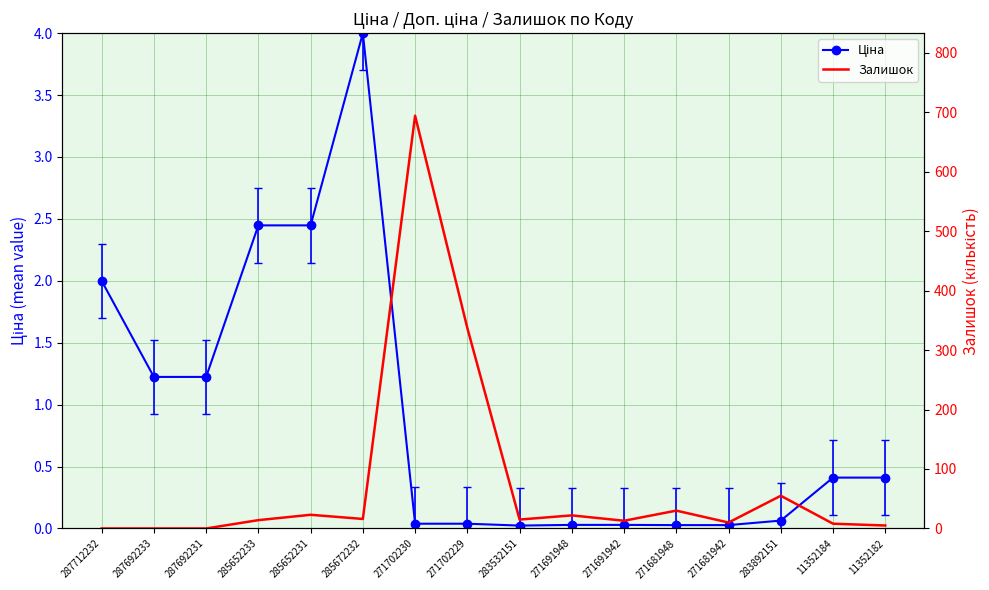

Which series has the largest range (max minus min)?

Залишок